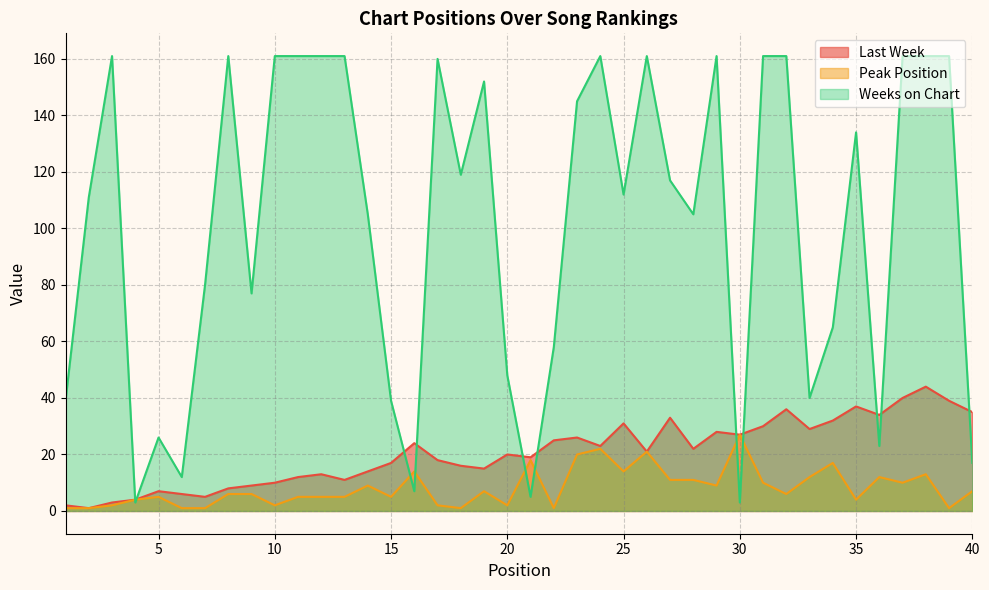

Rank the categories by Last Week value from highest to lowest.

38, 37, 39, 35, 32, 40, 36, 27, 34, 25, 31, 33, 29, 30, 23, 22, 16, 24, 28, 26, 20, 21, 17, 15, 18, 19, 14, 12, 11, 13, 10, 9, 8, 5, 6, 7, 4, 3, 1, 2